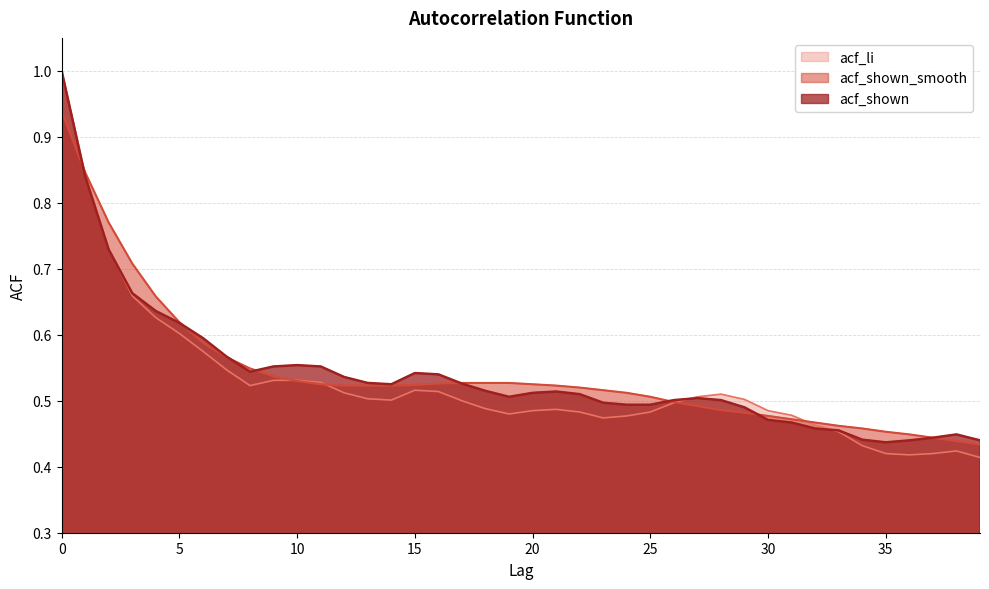

True or false: acf_shown has a value of 0.2 at 11.

False